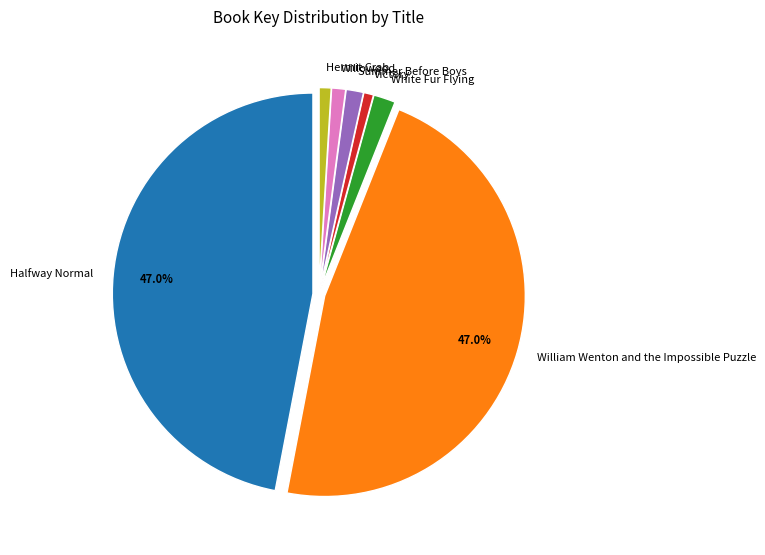

Is it true that Victory is 1% of the pie?

True